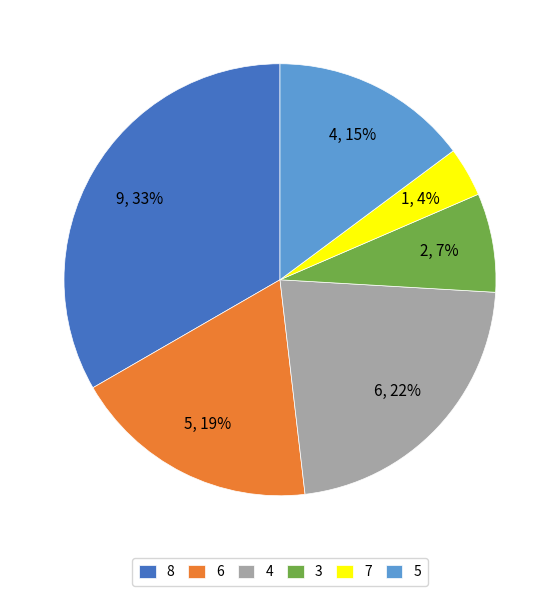

Count the number of slices in the pie.

6